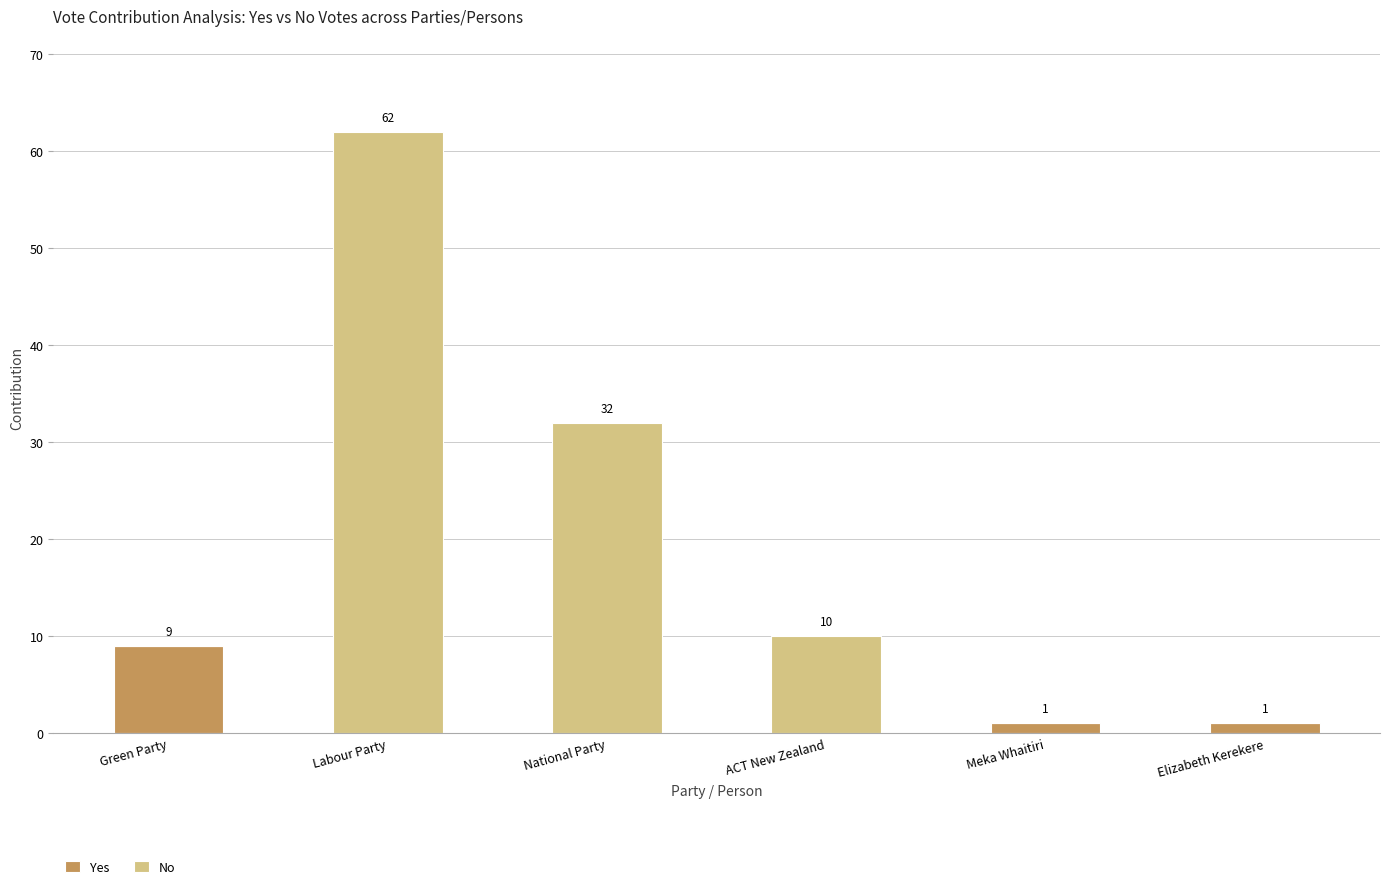

At which category is the sum across all series the highest?

Labour Party